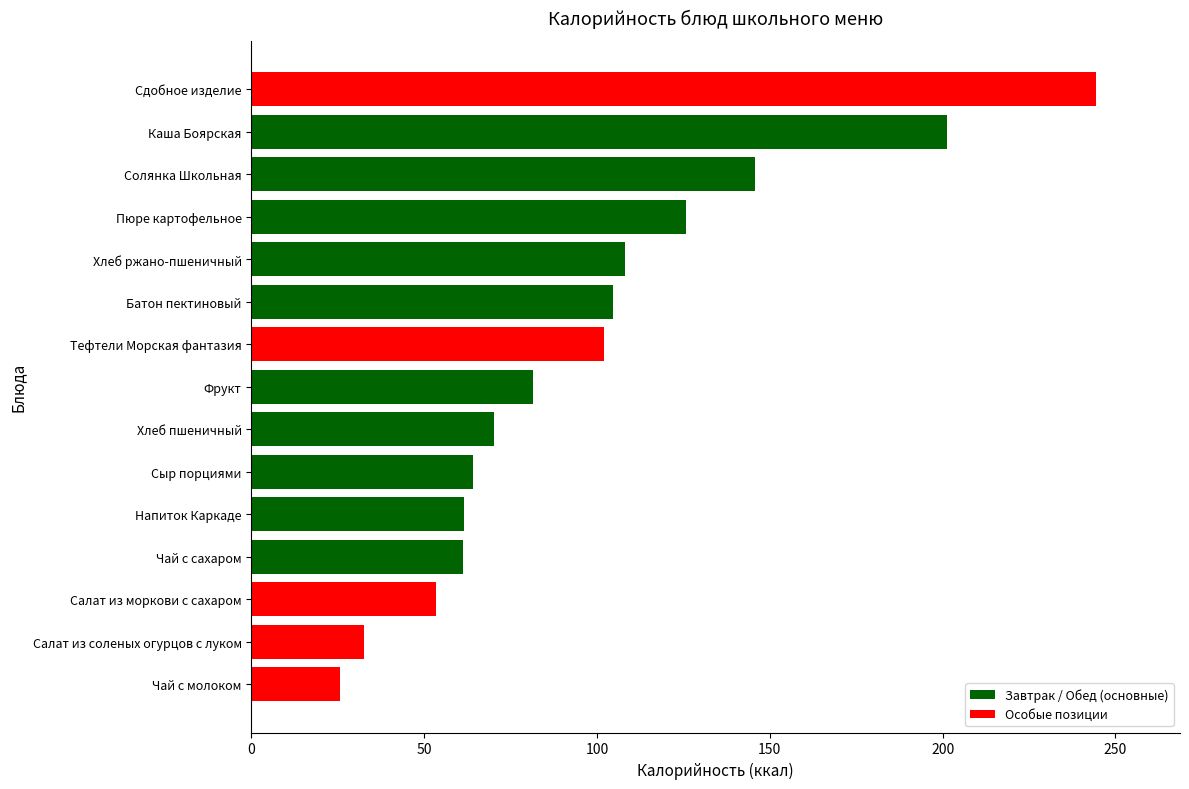

The value at Пюре картофельное is 188.9. True or false?

False